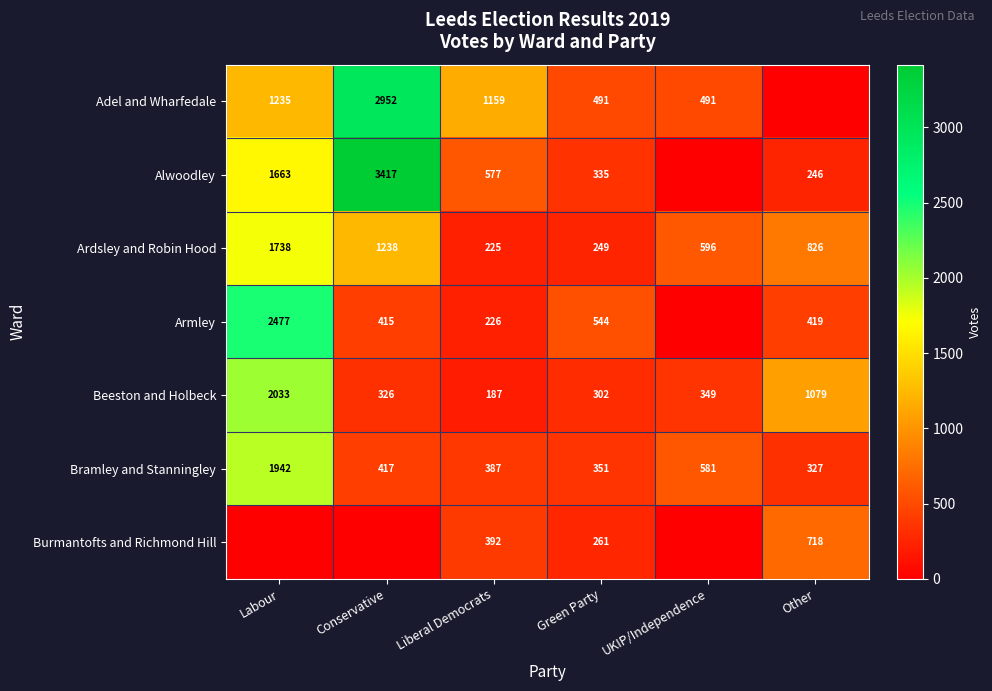

At how many categories does at least one series exceed 3153?

1